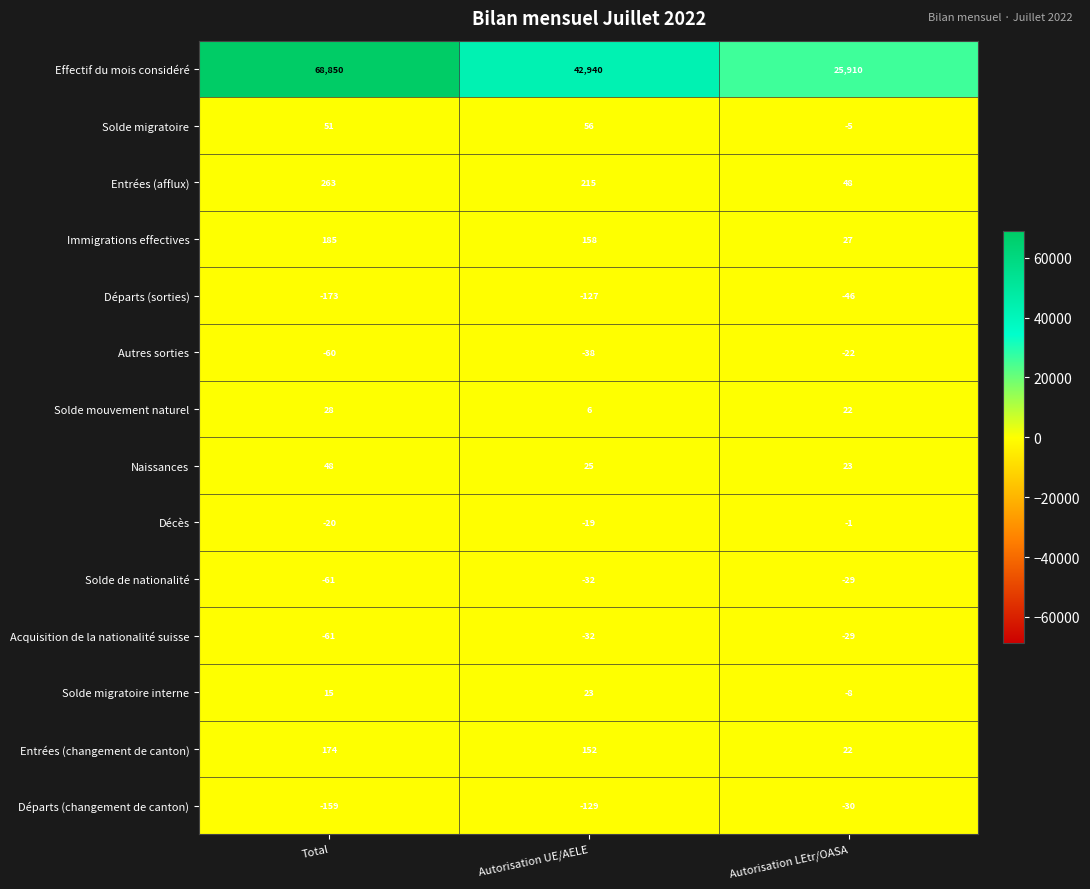

Which series changed the most between Autorisation UE/AELE and Autorisation LEtr/OASA?

Effectif du mois considéré